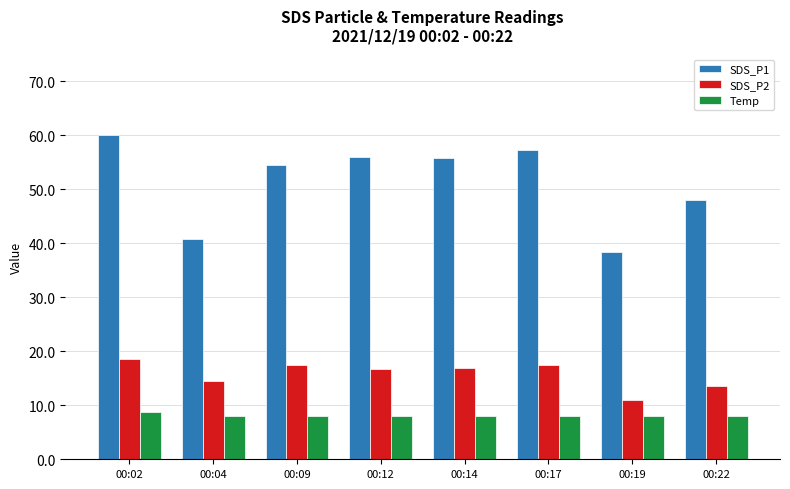

How many data points in SDS_P1 are above 55?

4